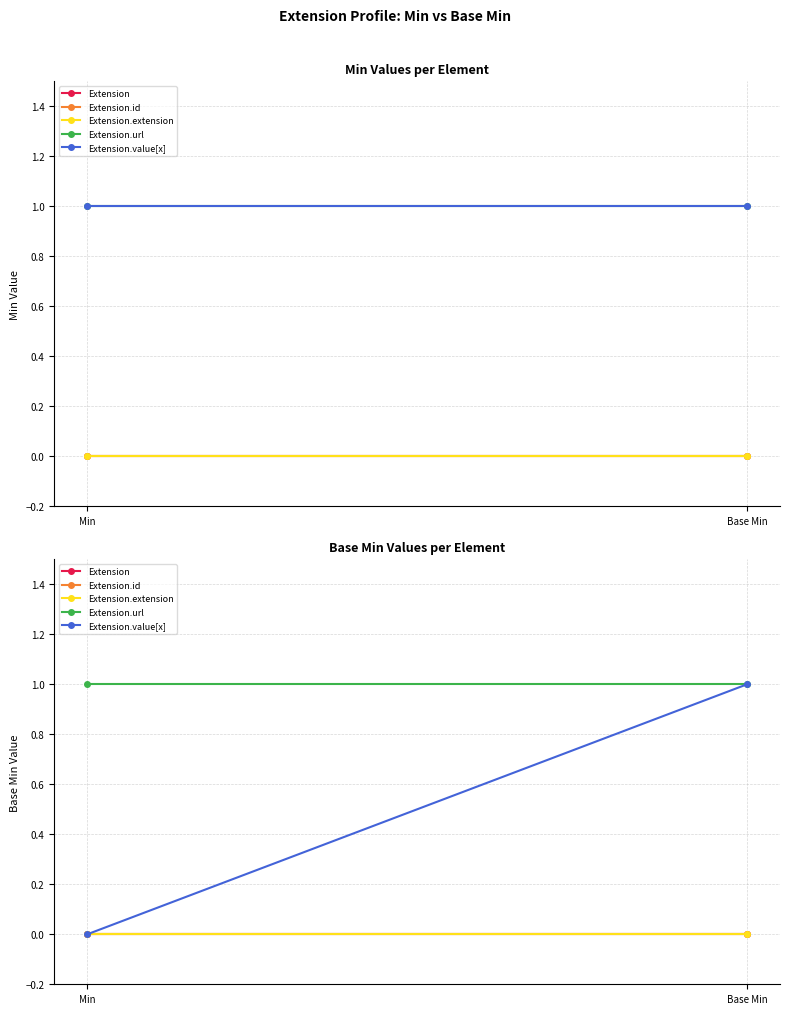

Reading left to right, extract all data points from this chart.

Extension: Min=0	Base Min=0
Extension.id: Min=0	Base Min=0
Extension.extension: Min=0	Base Min=0
Extension.url: Min=1	Base Min=1
Extension.value[x]: Min=0	Base Min=1